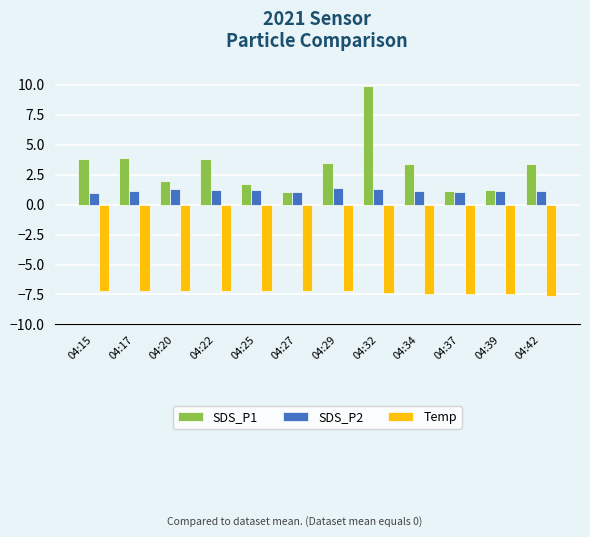

Are the bars horizontal?

No